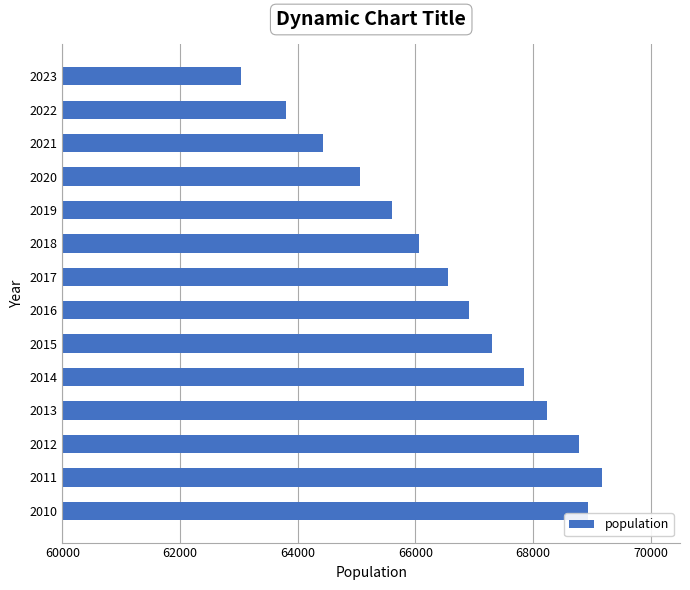

Read the value at 2016.

66914